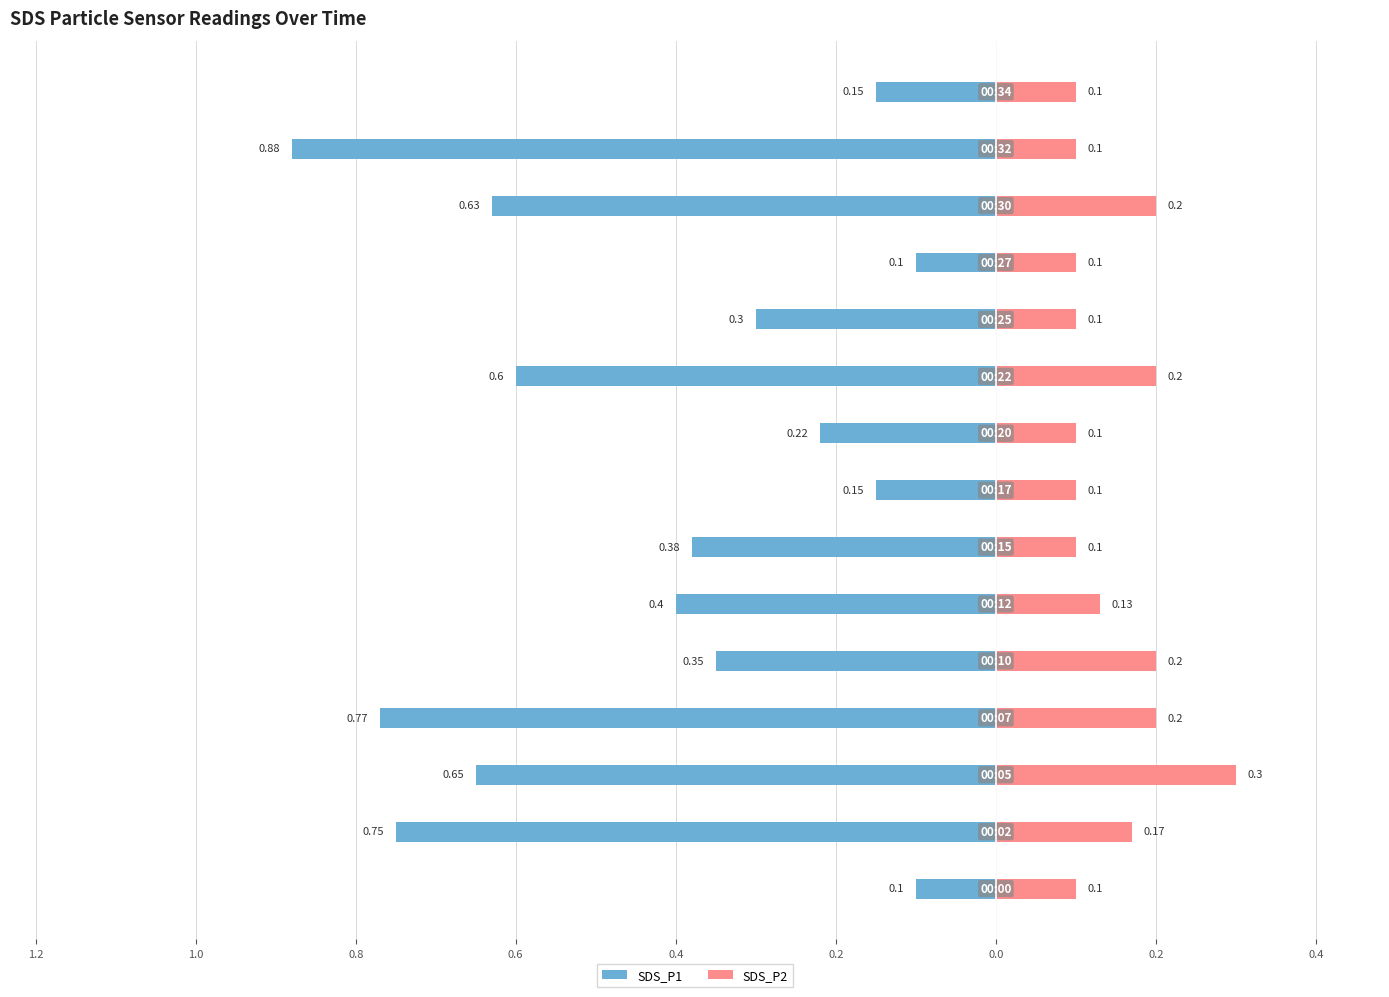

Rank the series at 0.4 from lowest to highest value.

SDS_P1, SDS_P2